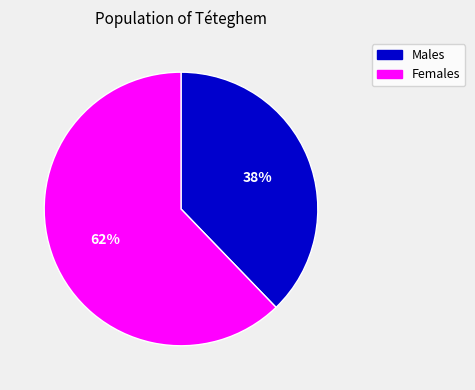

To the nearest percent, what is the difference between the largest and smallest slice percentages?

24%